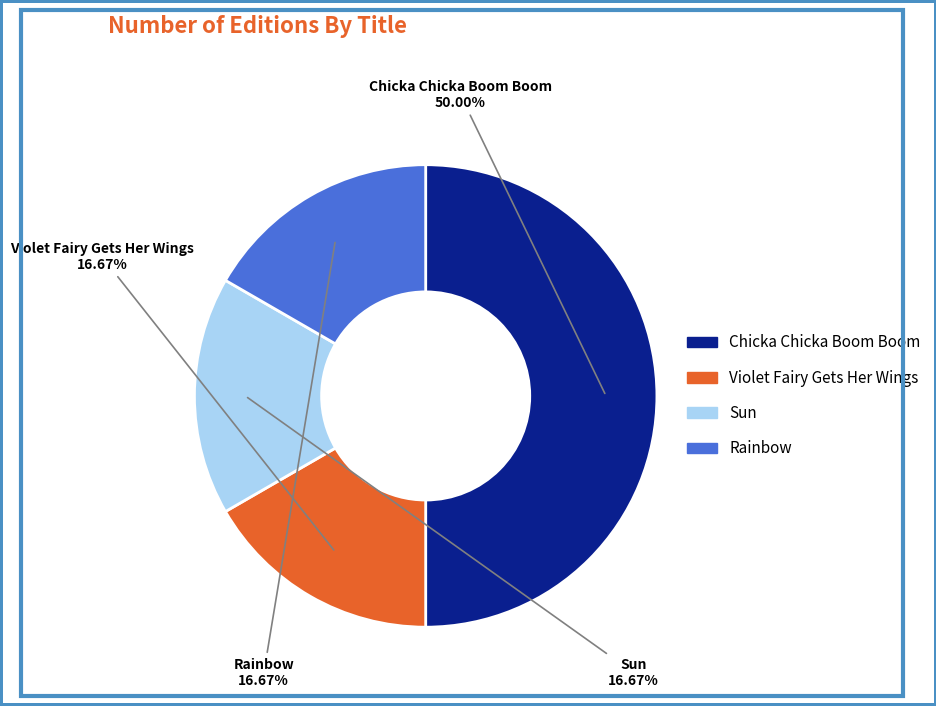

How many slices are in this pie chart?

4